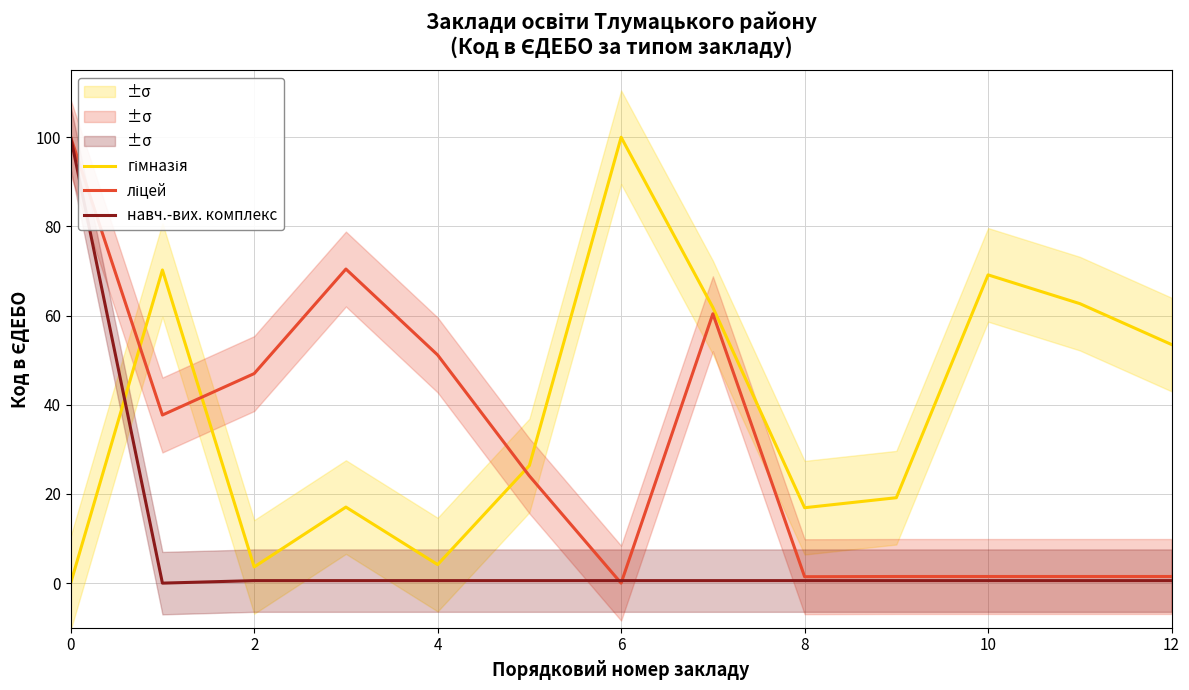

Between 10 and 10, which is larger?

10